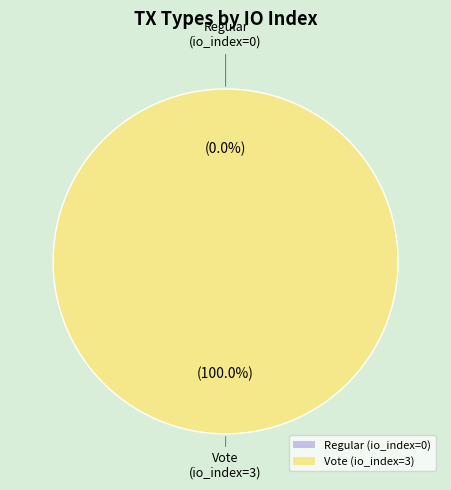

What is the smallest slice in the pie chart?

Regular (io_index=0)